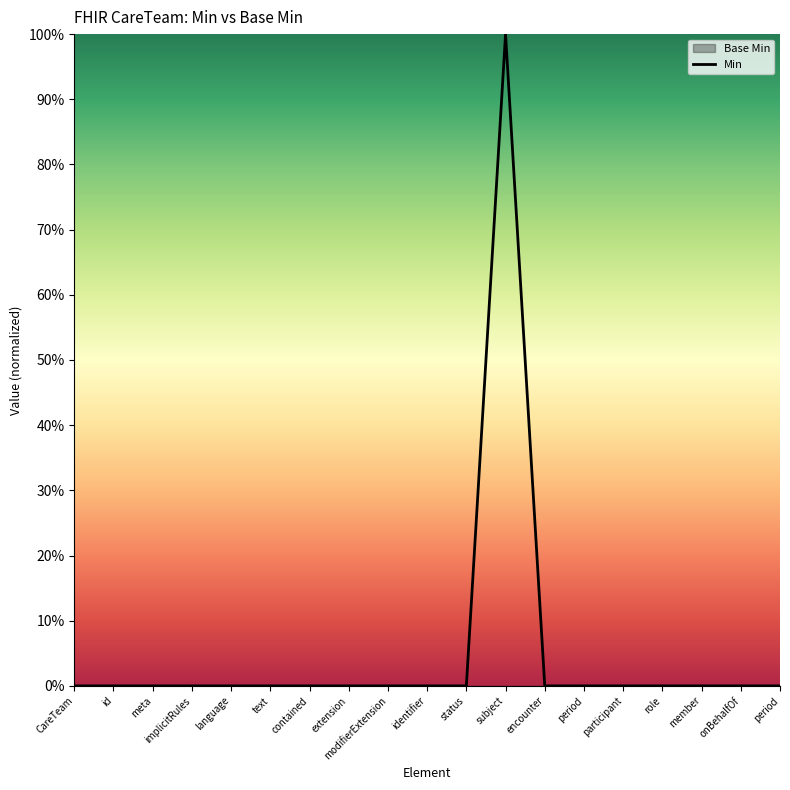

What is the maximum value shown in the chart?

1